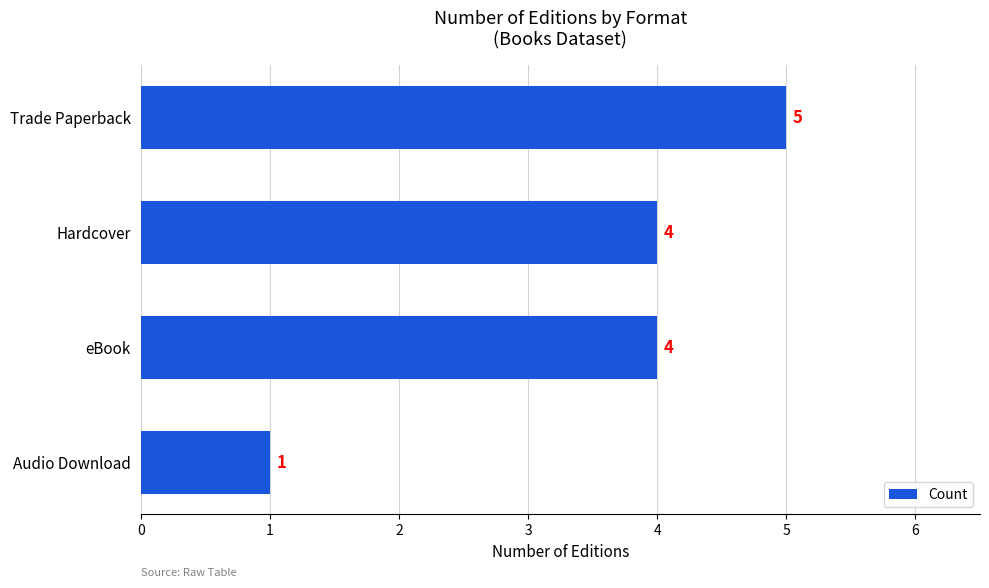

How many values are between 4 and 5?

3